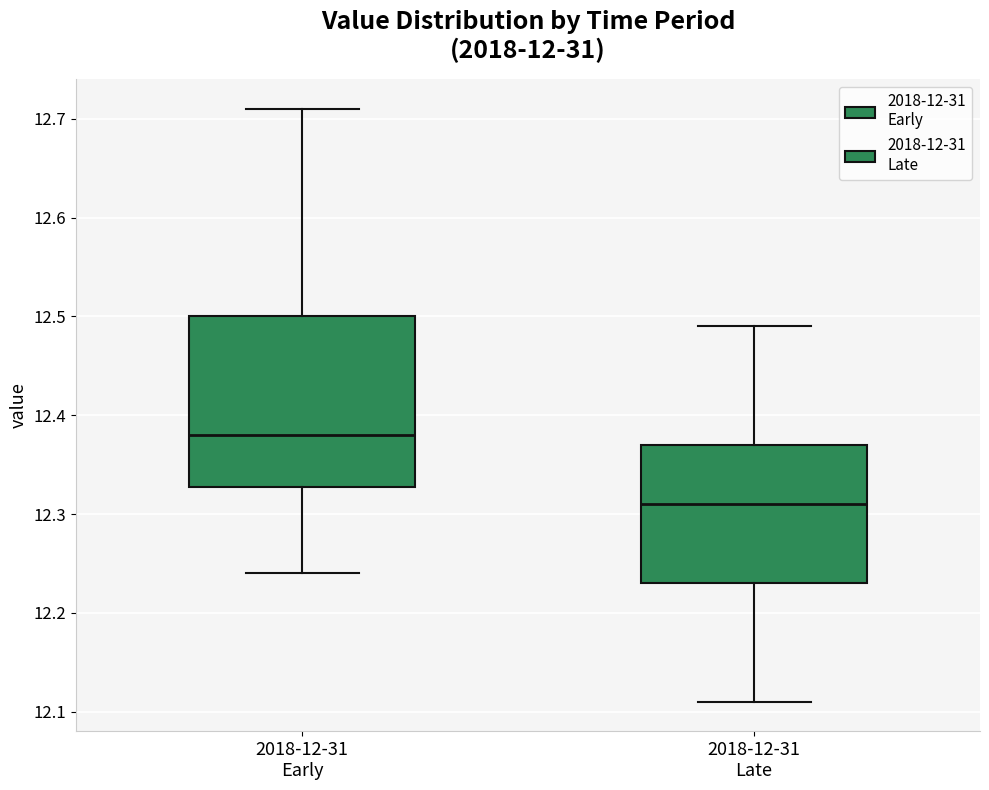

Which box's median line is the lowest?

2018-12-31 Late